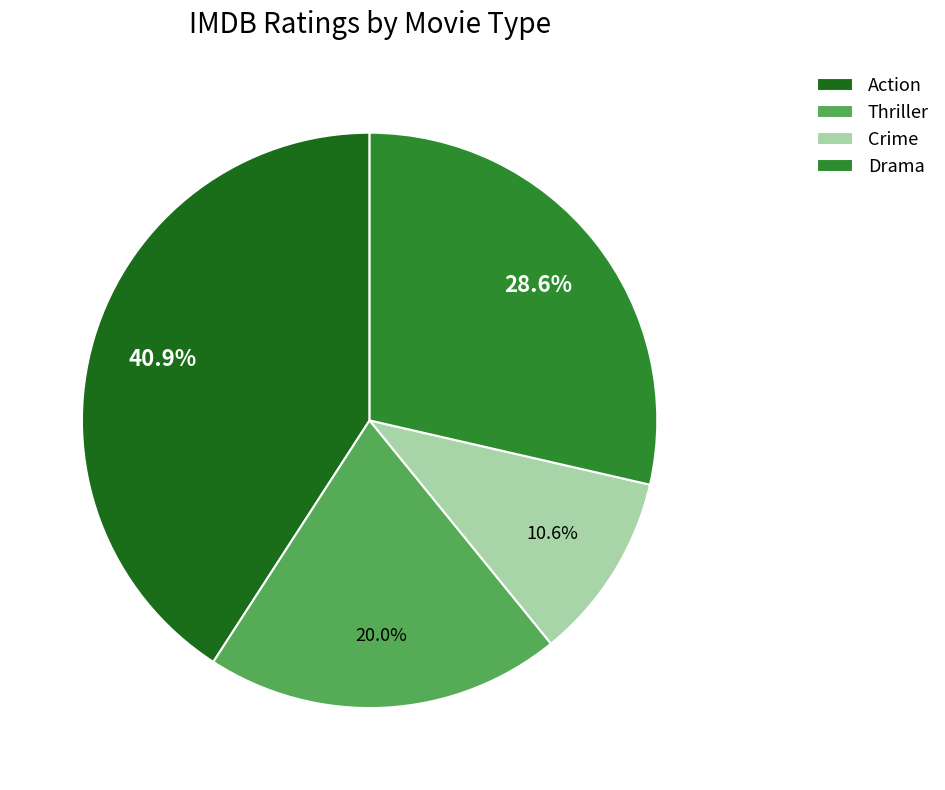

Rank the categories by value from lowest to highest.

Crime, Thriller, Drama, Action